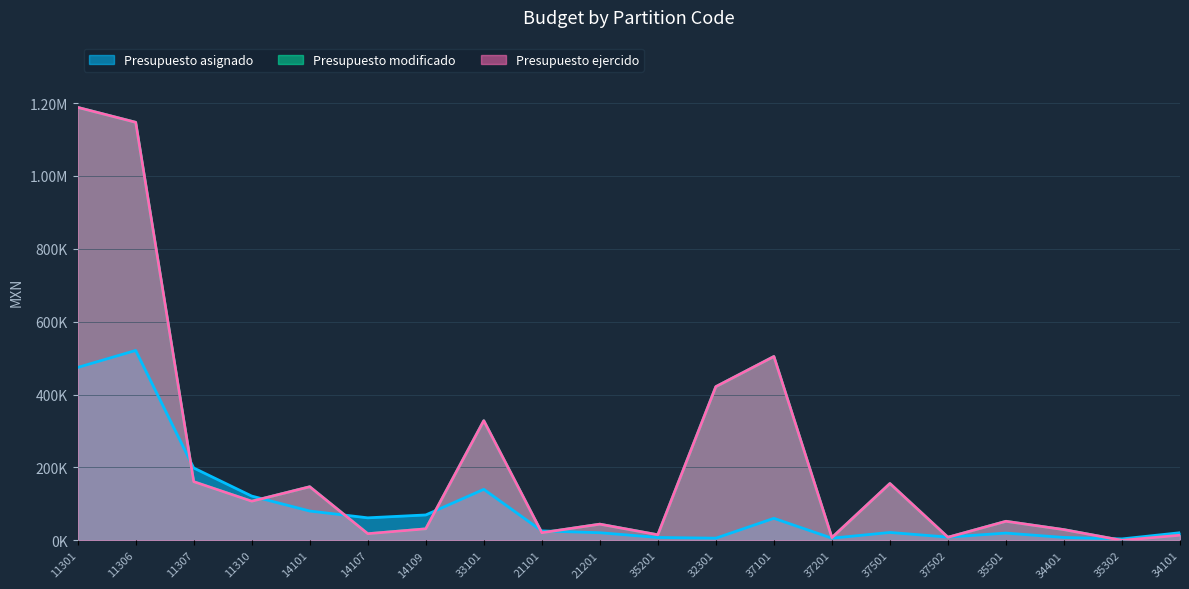

Read the Presupuesto asignado value at 14107.

61875.0